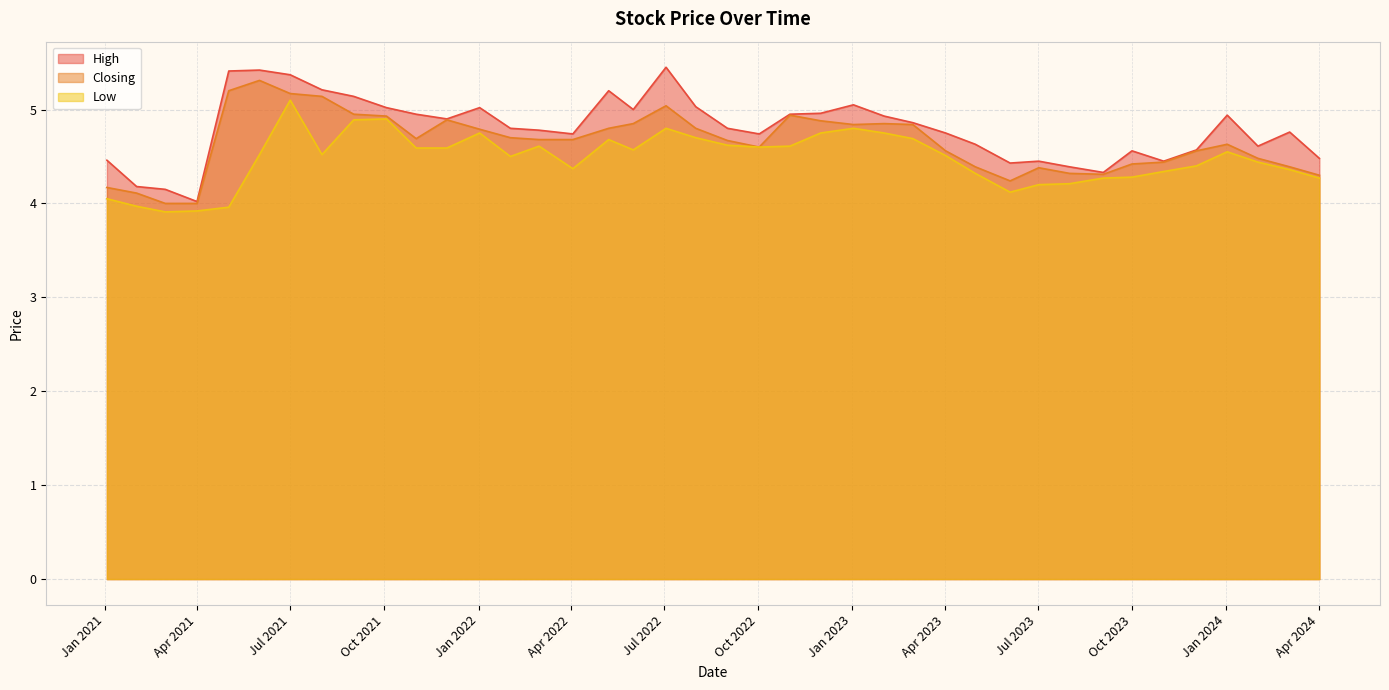

What is the maximum value shown in the chart?

5.5